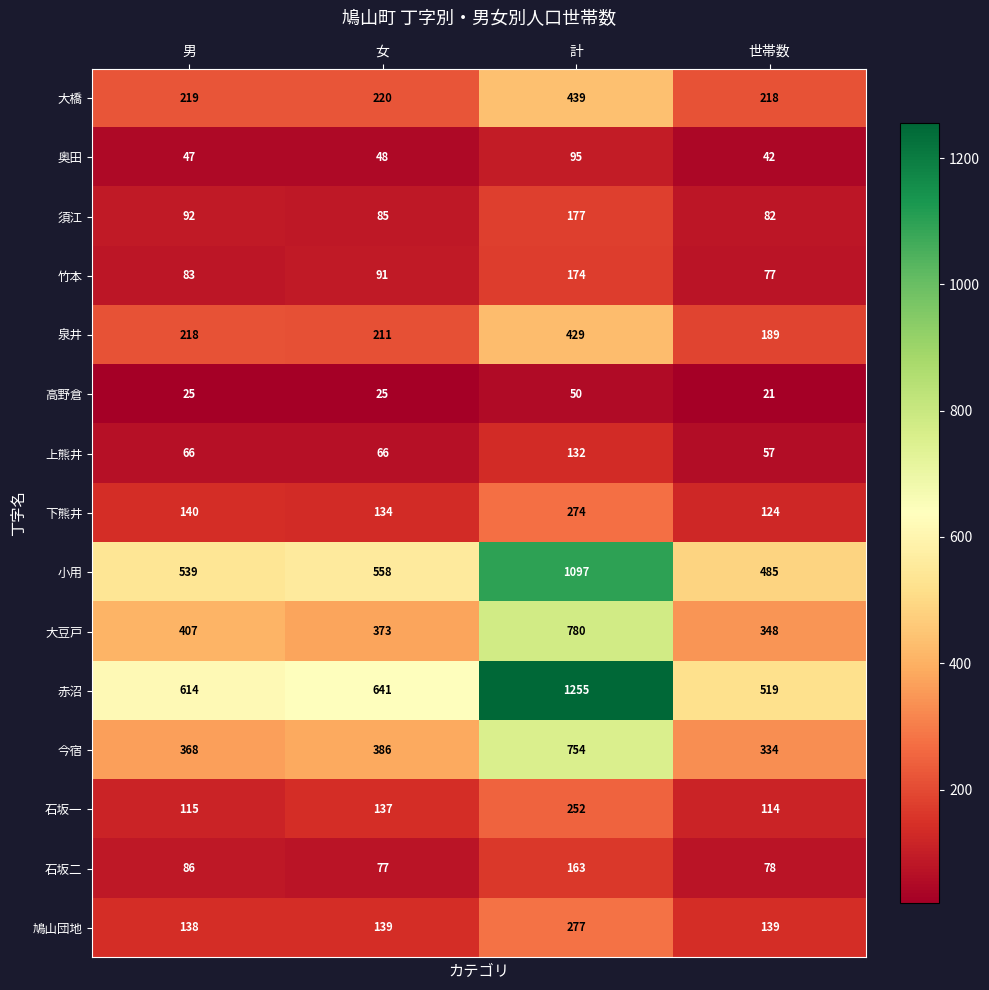

What is the sum of all 赤沼 values?

3029